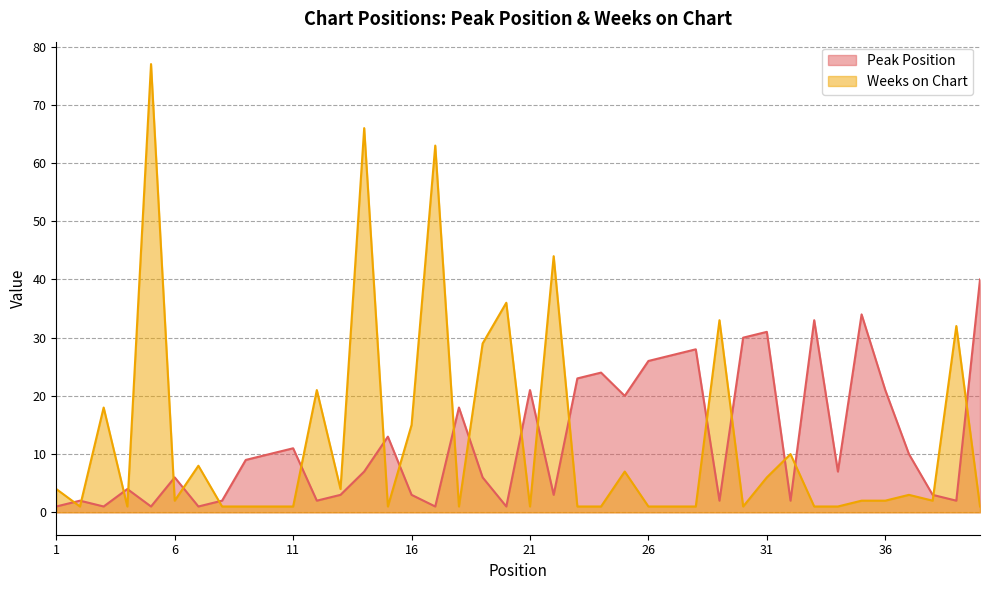

What is the difference between the maximum and second lowest values in the Peak Position series?

39